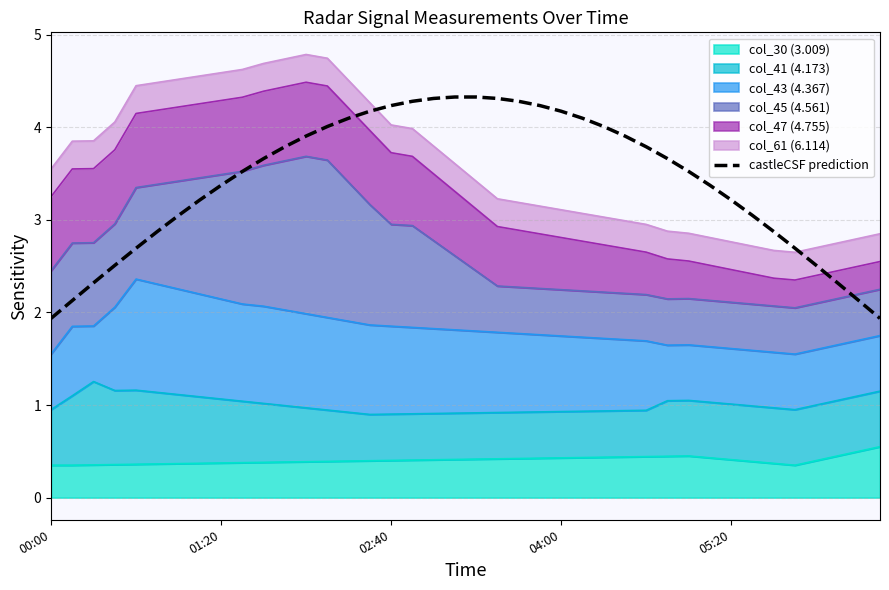

What is the difference between the maximum and minimum values?

2.4